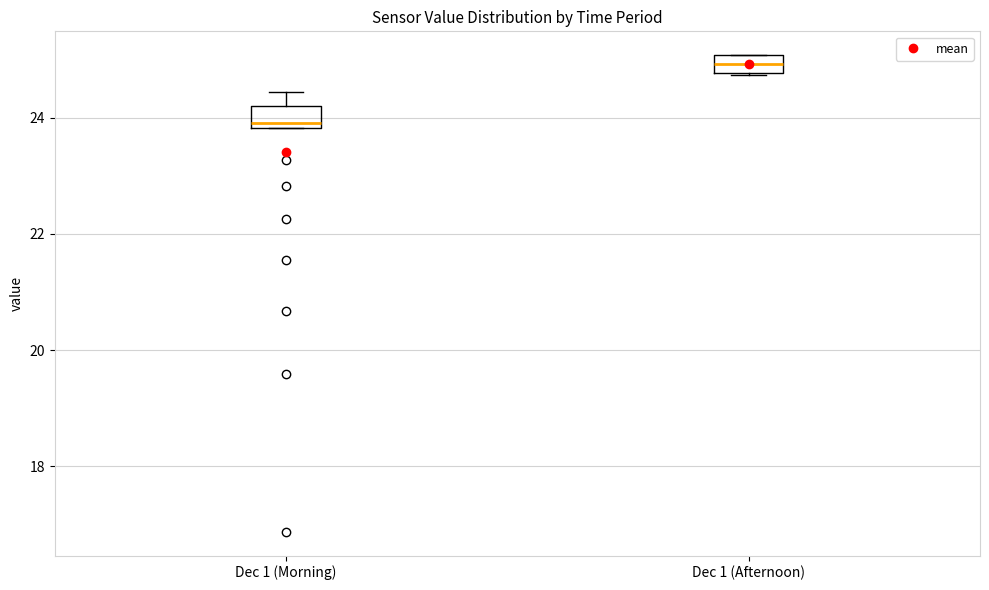

Where is the upper edge of the box for Dec 1 (Morning) on the y-axis? The values are not printed on the chart, so give them approximately, as read against the axis.

24.2